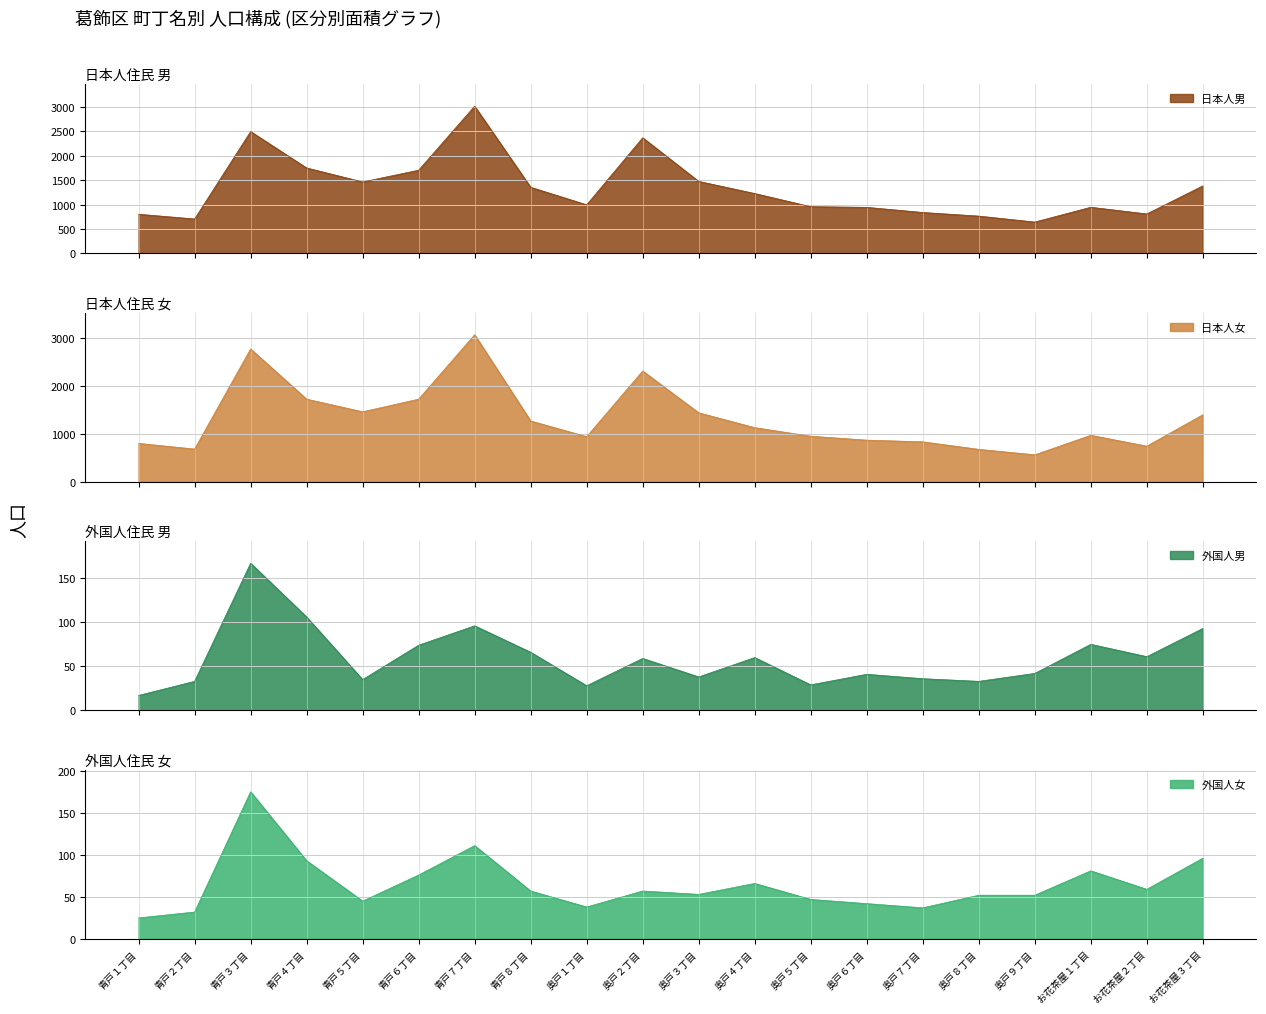

At which category is the sum across all series the highest?

青戸７丁目